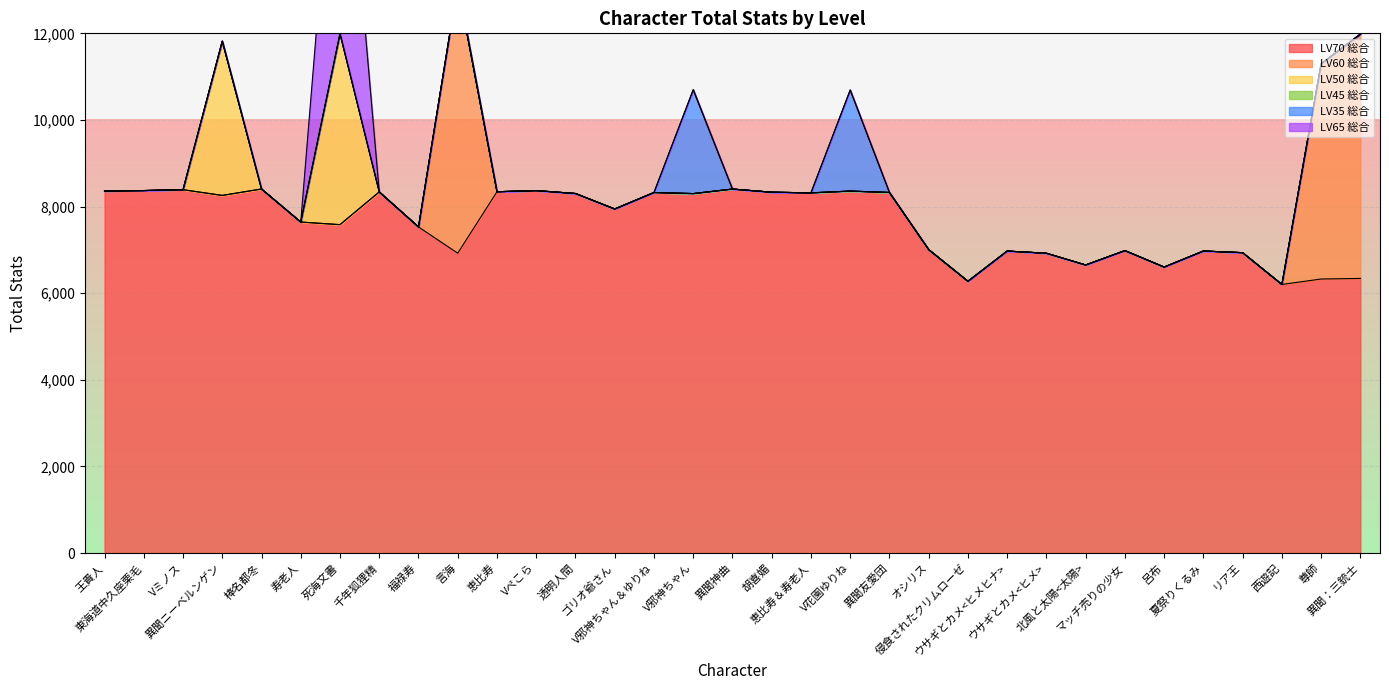

Reading left to right, transcribe all the data shown in this chart.

LV70 総合: 王貴人=8360	東海道中久座栗毛=8370	Vミノス=8390	異聞ニーベルンゲン=8258	棒名都冬=8406	寿老人=7643	死海文書=7583	千年狐狸精=8338	福禄寿=7530	言海=6924	恵比寿=8343	Vぺこら=8369	透明人間=8302	ゴリオ爺さん=7945	V邪神ちゃん＆ゆりね=8325	V邪神ちゃん=8300	異聞神曲=8405	胡喜媚=8332	恵比寿＆寿老人=8317	V花園ゆりね=8358	異聞友愛団=8326	オシリス=7007	侵食されたクリムローゼ=6276	ウサギとカメ<ヒメヒナ>=6973	ウサギとカメ<ヒメ>=6923	北風と太陽<太陽>=6652	マッチ売りの少女=6984	呂布=6604	夏祭りくるみ=6974	リア王=6936	西遊記=6202	尊師=6328	異聞：三銃士=6341
LV60 総合: 王貴人=0	東海道中久座栗毛=0	Vミノス=0	異聞ニーベルンゲン=0	棒名都冬=0	寿老人=0	死海文書=0	千年狐狸精=0	福禄寿=0	言海=6200	恵比寿=0	Vぺこら=0	透明人間=0	ゴリオ爺さん=0	V邪神ちゃん＆ゆりね=0	V邪神ちゃん=0	異聞神曲=0	胡喜媚=0	恵比寿＆寿老人=0	V花園ゆりね=0	異聞友愛団=0	オシリス=0	侵食されたクリムローゼ=0	ウサギとカメ<ヒメヒナ>=0	ウサギとカメ<ヒメ>=0	北風と太陽<太陽>=0	マッチ売りの少女=0	呂布=0	夏祭りくるみ=0	リア王=0	西遊記=0	尊師=4971	異聞：三銃士=5641
LV50 総合: 王貴人=0	東海道中久座栗毛=0	Vミノス=0	異聞ニーベルンゲン=3562	棒名都冬=0	寿老人=0	死海文書=4409	千年狐狸精=0	福禄寿=0	言海=0	恵比寿=0	Vぺこら=0	透明人間=0	ゴリオ爺さん=0	V邪神ちゃん＆ゆりね=0	V邪神ちゃん=0	異聞神曲=0	胡喜媚=0	恵比寿＆寿老人=0	V花園ゆりね=0	異聞友愛団=0	オシリス=0	侵食されたクリムローゼ=0	ウサギとカメ<ヒメヒナ>=0	ウサギとカメ<ヒメ>=0	北風と太陽<太陽>=0	マッチ売りの少女=0	呂布=0	夏祭りくるみ=0	リア王=0	西遊記=0	尊師=0	異聞：三銃士=0
LV45 総合: 王貴人=0	東海道中久座栗毛=0	Vミノス=0	異聞ニーベルンゲン=0	棒名都冬=0	寿老人=0	死海文書=0	千年狐狸精=0	福禄寿=0	言海=0	恵比寿=0	Vぺこら=0	透明人間=0	ゴリオ爺さん=0	V邪神ちゃん＆ゆりね=0	V邪神ちゃん=0	異聞神曲=0	胡喜媚=0	恵比寿＆寿老人=0	V花園ゆりね=0	異聞友愛団=0	オシリス=0	侵食されたクリムローゼ=0	ウサギとカメ<ヒメヒナ>=0	ウサギとカメ<ヒメ>=0	北風と太陽<太陽>=0	マッチ売りの少女=0	呂布=0	夏祭りくるみ=0	リア王=0	西遊記=0	尊師=0	異聞：三銃士=0
LV35 総合: 王貴人=0	東海道中久座栗毛=0	Vミノス=0	異聞ニーベルンゲン=0	棒名都冬=0	寿老人=0	死海文書=0	千年狐狸精=0	福禄寿=0	言海=0	恵比寿=0	Vぺこら=0	透明人間=0	ゴリオ爺さん=0	V邪神ちゃん＆ゆりね=0	V邪神ちゃん=2398	異聞神曲=0	胡喜媚=0	恵比寿＆寿老人=0	V花園ゆりね=2334	異聞友愛団=0	オシリス=0	侵食されたクリムローゼ=0	ウサギとカメ<ヒメヒナ>=0	ウサギとカメ<ヒメ>=0	北風と太陽<太陽>=0	マッチ売りの少女=0	呂布=0	夏祭りくるみ=0	リア王=0	西遊記=0	尊師=0	異聞：三銃士=0
LV65 総合: 王貴人=0	東海道中久座栗毛=0	Vミノス=0	異聞ニーベルンゲン=0	棒名都冬=0	寿老人=0	死海文書=6739	千年狐狸精=0	福禄寿=0	言海=0	恵比寿=0	Vぺこら=0	透明人間=0	ゴリオ爺さん=0	V邪神ちゃん＆ゆりね=0	V邪神ちゃん=0	異聞神曲=0	胡喜媚=0	恵比寿＆寿老人=0	V花園ゆりね=0	異聞友愛団=0	オシリス=0	侵食されたクリムローゼ=0	ウサギとカメ<ヒメヒナ>=0	ウサギとカメ<ヒメ>=0	北風と太陽<太陽>=0	マッチ売りの少女=0	呂布=0	夏祭りくるみ=0	リア王=0	西遊記=0	尊師=0	異聞：三銃士=0